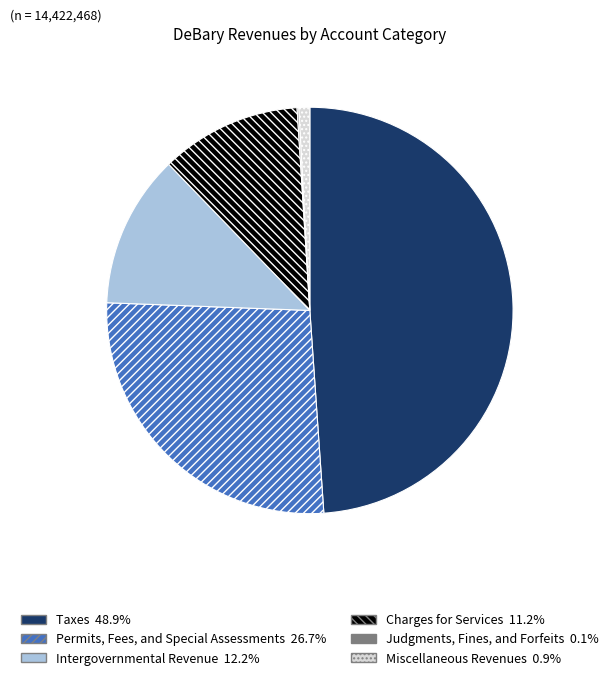

Between Charges for Services and Miscellaneous Revenues, which is larger?

Charges for Services